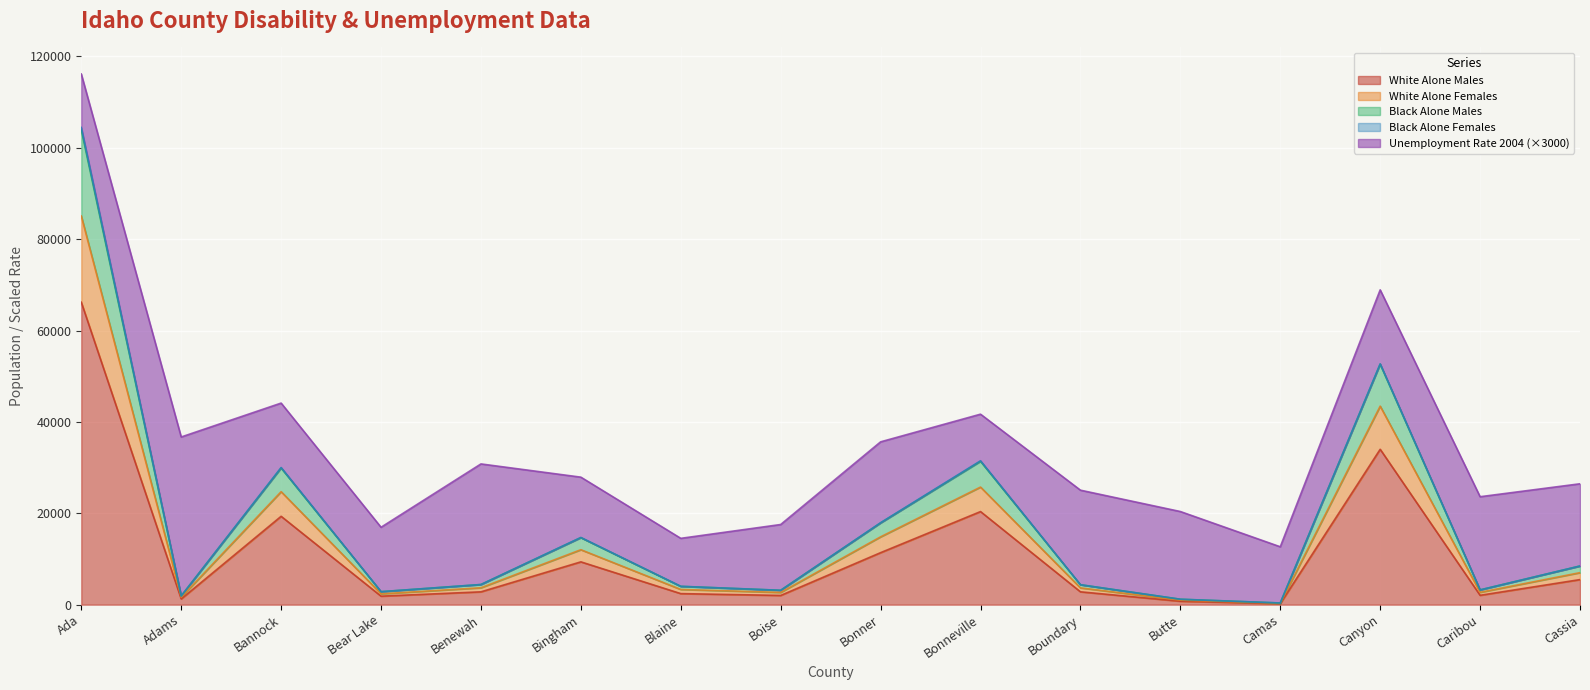

At which category is the sum across all series the highest?

Ada